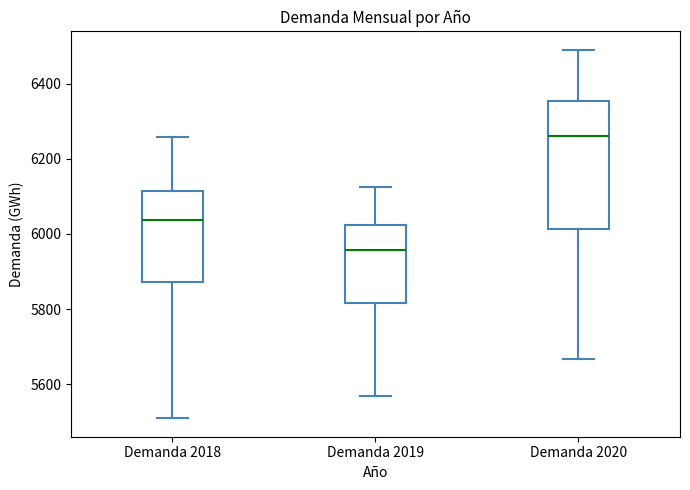

Reading left to right, transcribe this box plot: for each box, give where its median line is, the range the box spans, and where its two whiskers end, as read against the y-axis. The values are not printed on the chart, so give them approximately, as read against the axis.

Demanda 2018: median 6040, box 5880 to 6120, whiskers 5500 to 6260
Demanda 2019: median 5960, box 5820 to 6020, whiskers 5560 to 6120
Demanda 2020: median 6260, box 6020 to 6360, whiskers 5660 to 6500